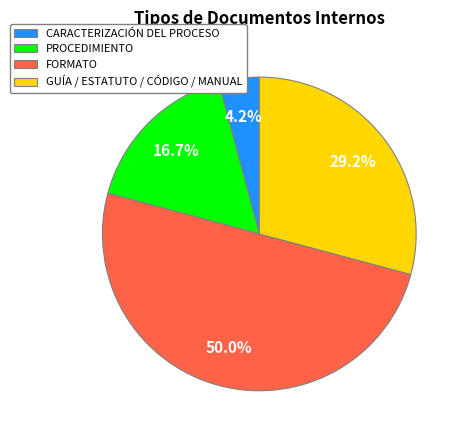

Is it true that FORMATO is 50% of the pie?

True